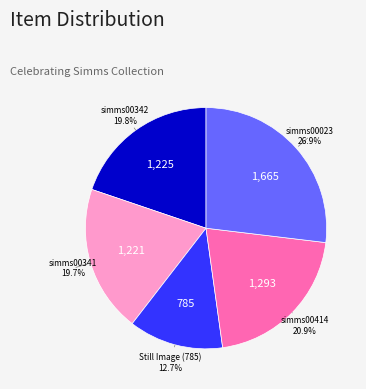

Does any single category account for the majority?

No